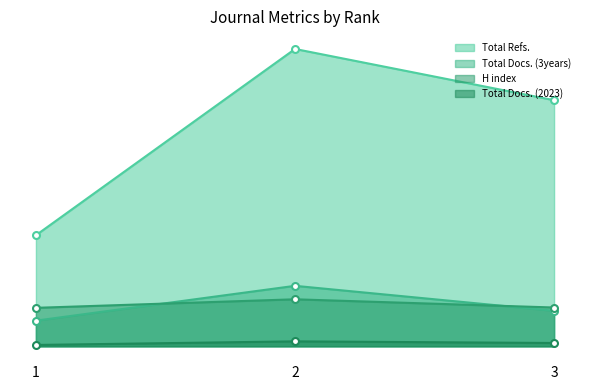

Reading right to left, list all the values displayed in this chart.

Total Refs.: 3=749	2=905	1=338
Total Docs. (3years): 3=108	2=184	1=78
H index: 3=118	2=143	1=117
Total Docs. (2023): 3=10	2=15	1=4